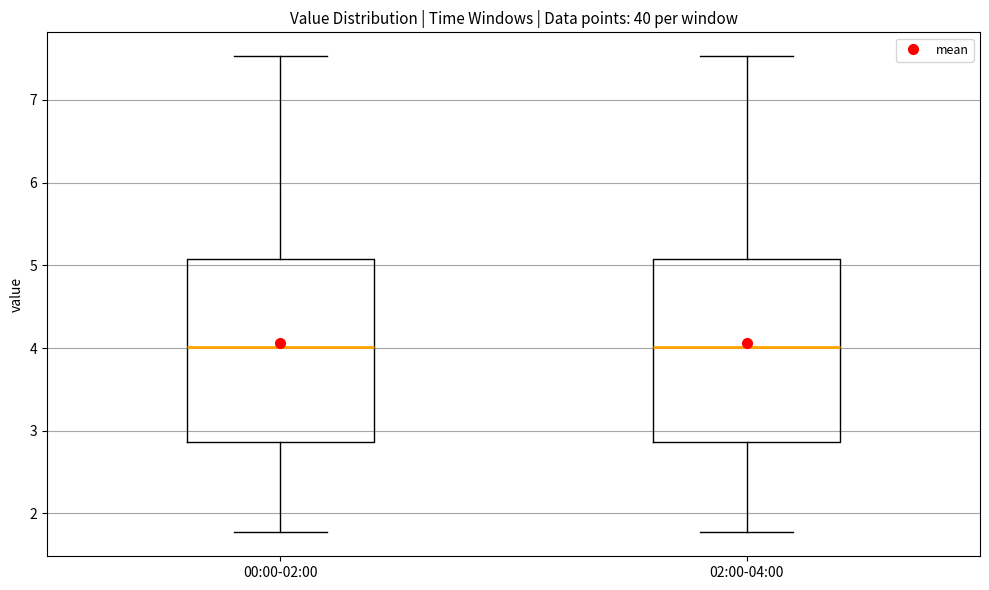

Reading left to right, read every box against the y-axis: the position of its median line, the range the box covers, and the ends of its whiskers. The values are not printed on the chart, so give them approximately, as read against the axis.

00:00-02:00: median 4.0, box 2.9 to 5.1, whiskers 1.8 to 7.5
02:00-04:00: median 4.0, box 2.9 to 5.1, whiskers 1.8 to 7.5